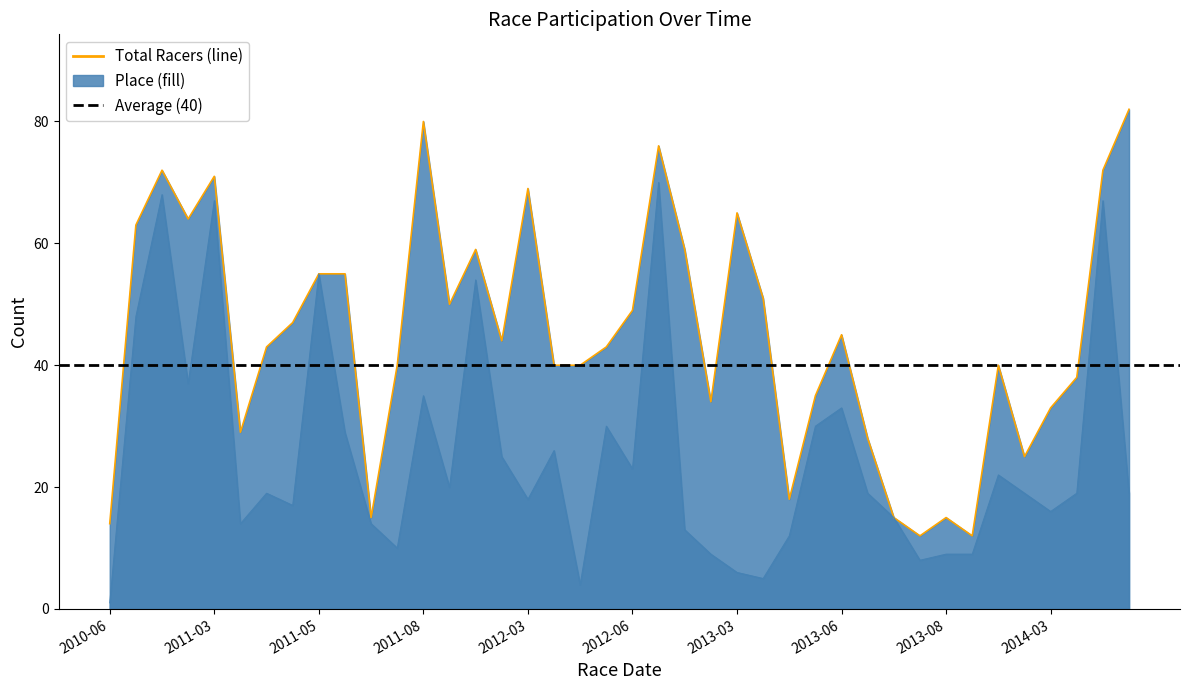

True or false: Total Racers and Place cross at least once.

False